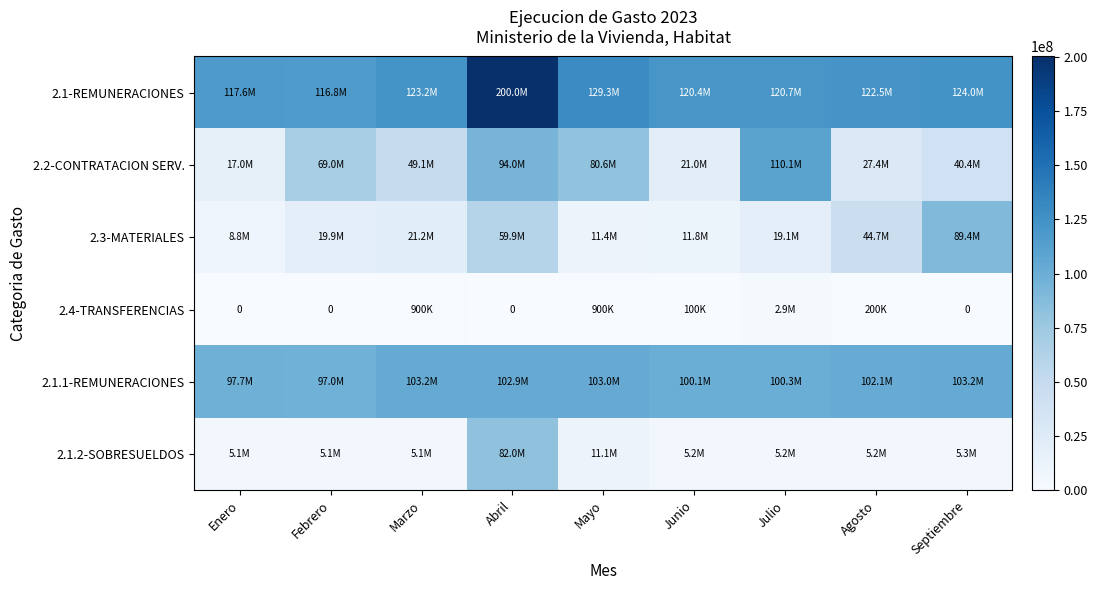

At how many categories does at least one series exceed 187199505?

1